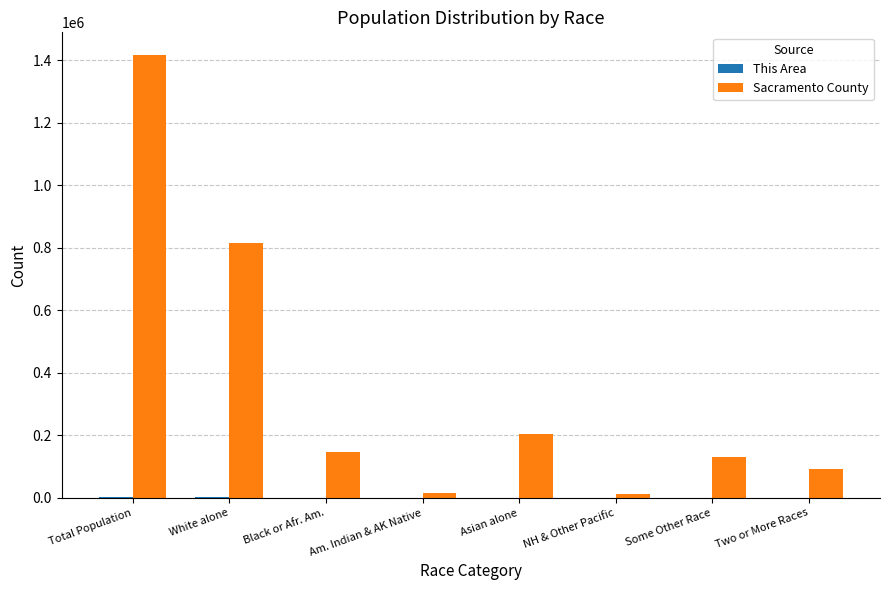

What is the sum of all Sacramento County values?

2837576